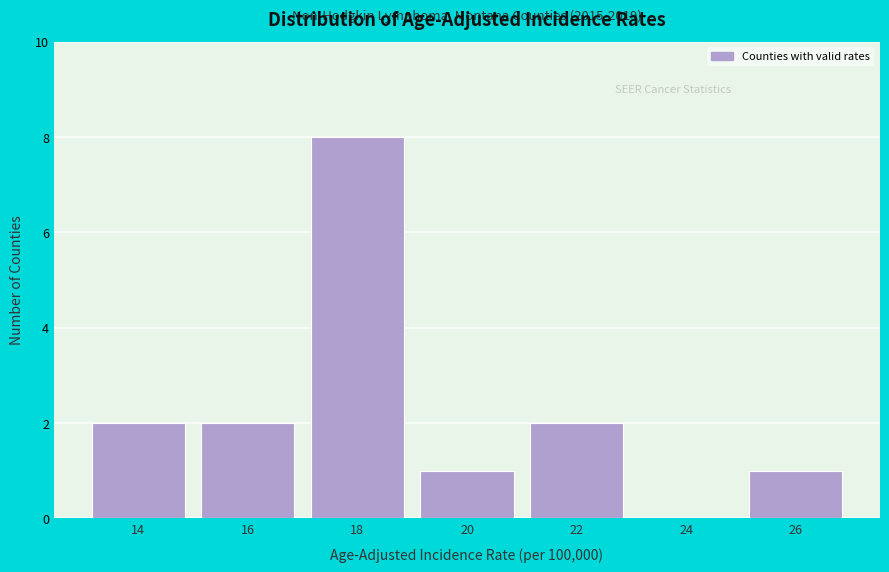

Reading left to right, list all the values displayed in this chart.

14=2	16=2	18=8	20=1	22=2	24=0	26=1